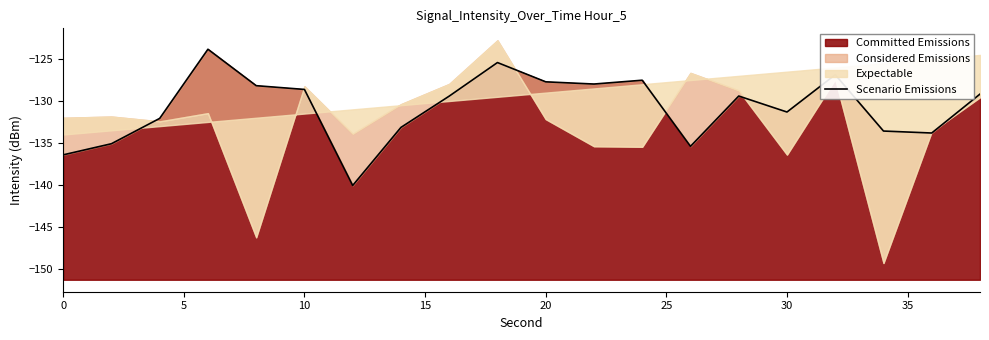

The Committed Emissions series shows -127.7 at 20. True or false?

True